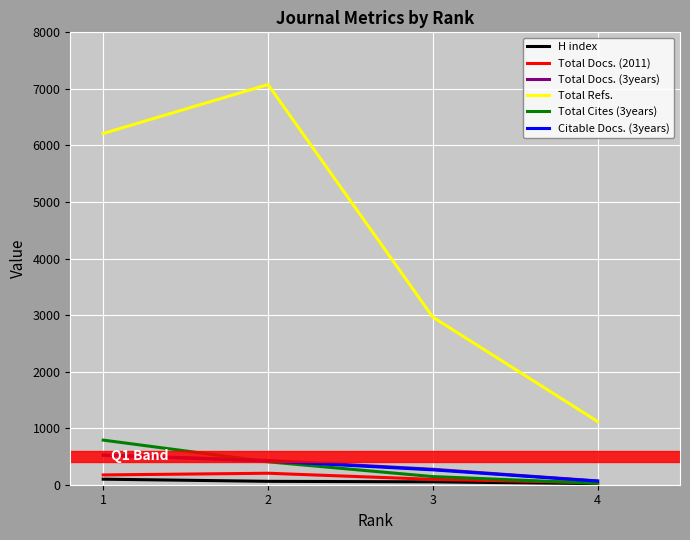

Count the Total Docs. (3years) values in the range 273 to 526.

3